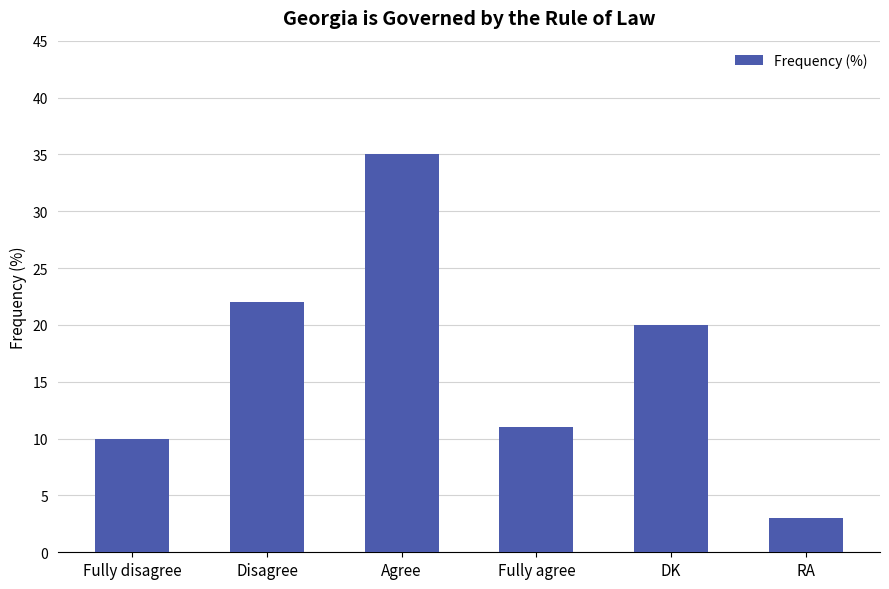

What is the change in value from Fully agree to DK?

+9